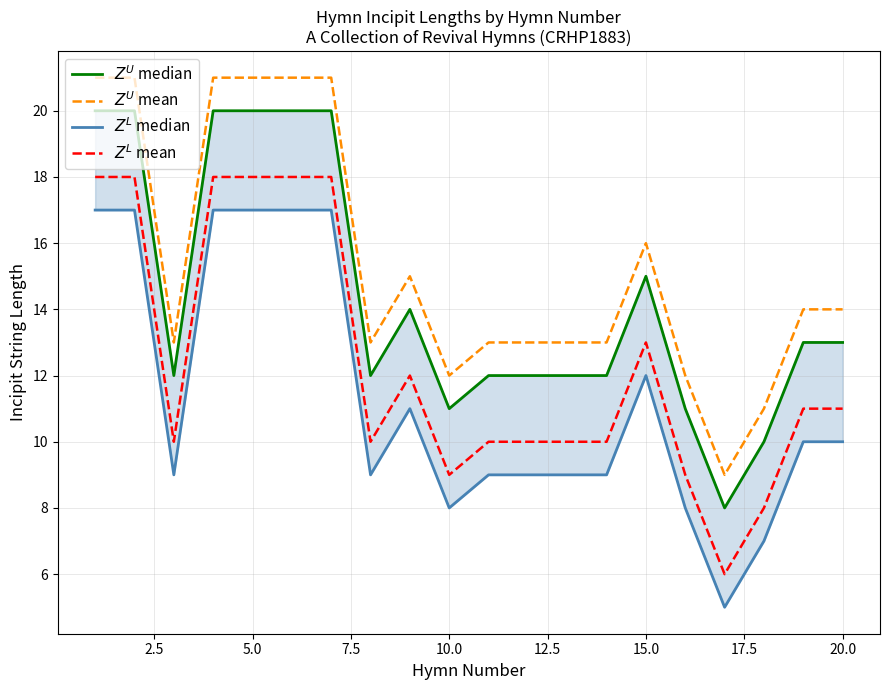

The value of $Z^L$ median at 10 is 3. True or false?

False